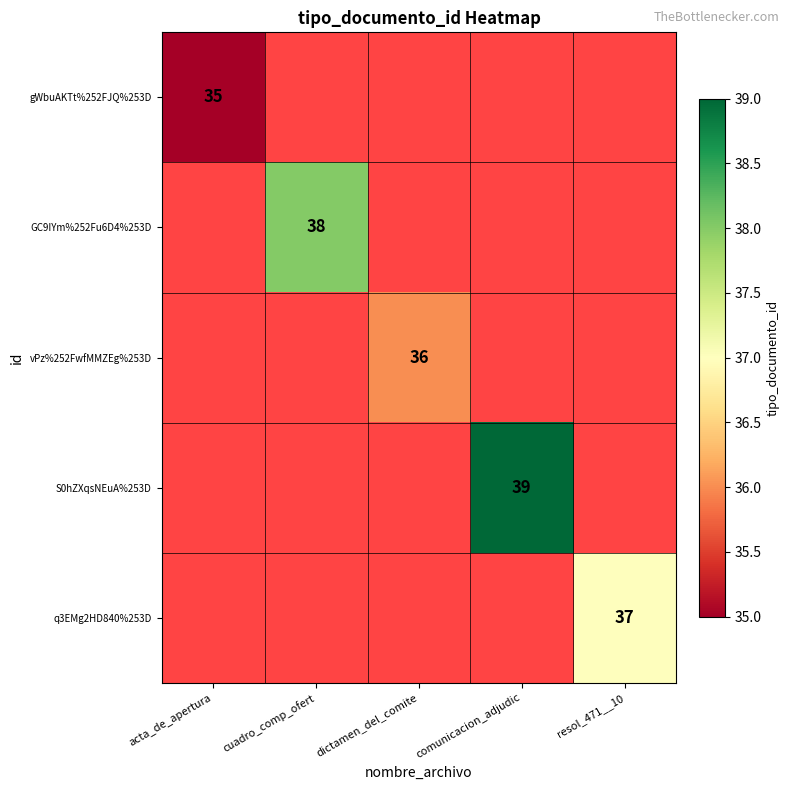

What is the maximum value shown in the chart?

39.0